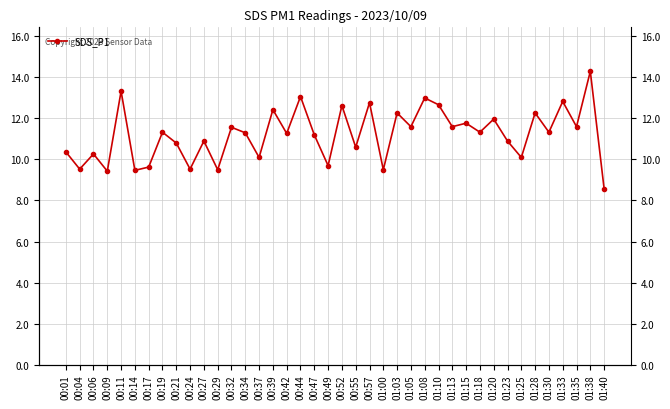

How many points are lower than both their immediate neighbors (excluding endpoints)?

16